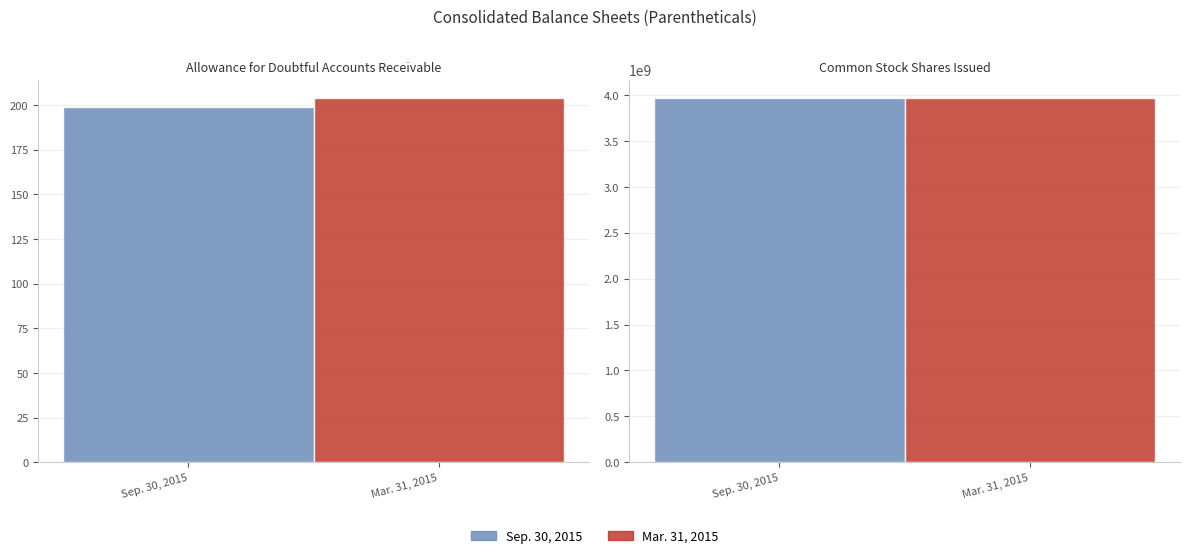

What is the difference between the highest and lowest values at Common Stock Shares Issued?

2000000